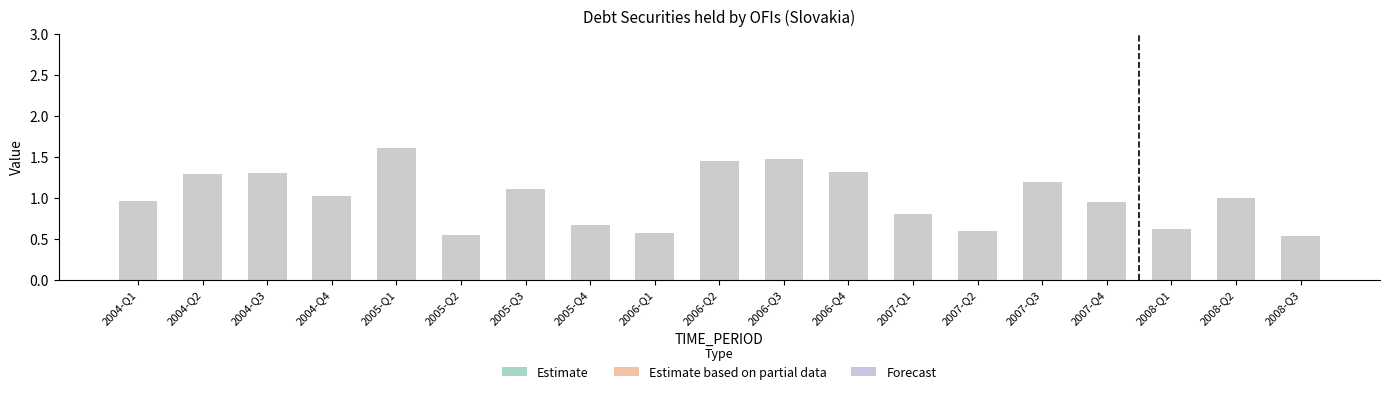

Is the value of UNIT_MULT at 2004-Q3 greater than the value of OBS_VALUE at 2006-Q1?

Yes